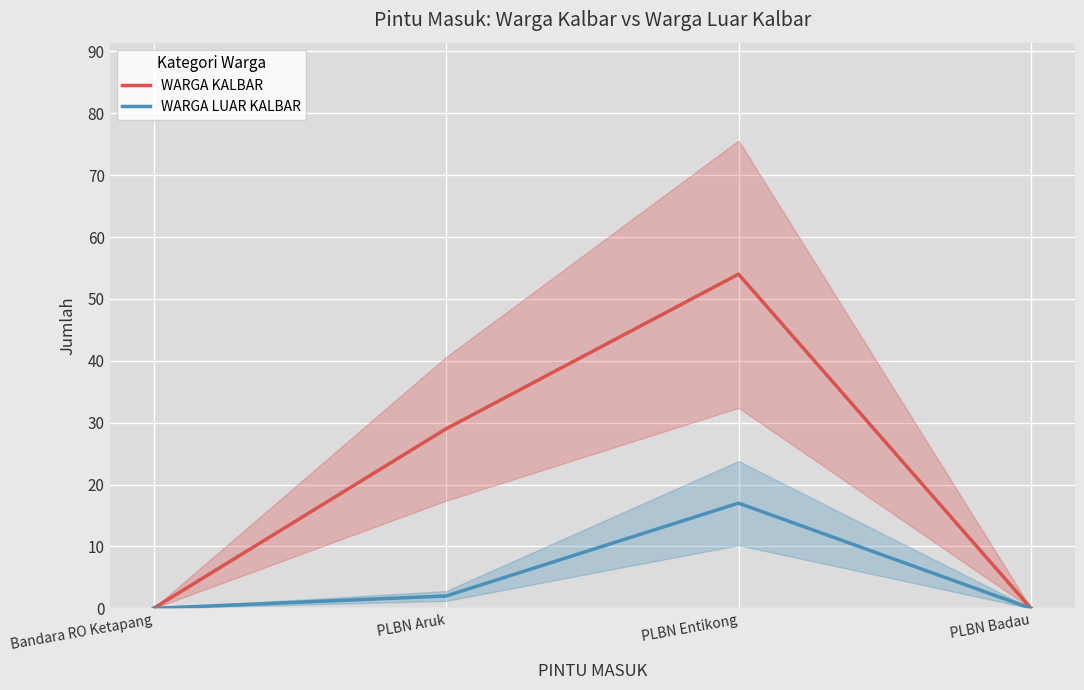

The value of WARGA LUAR KALBAR at PLBN Entikong is 25. True or false?

False